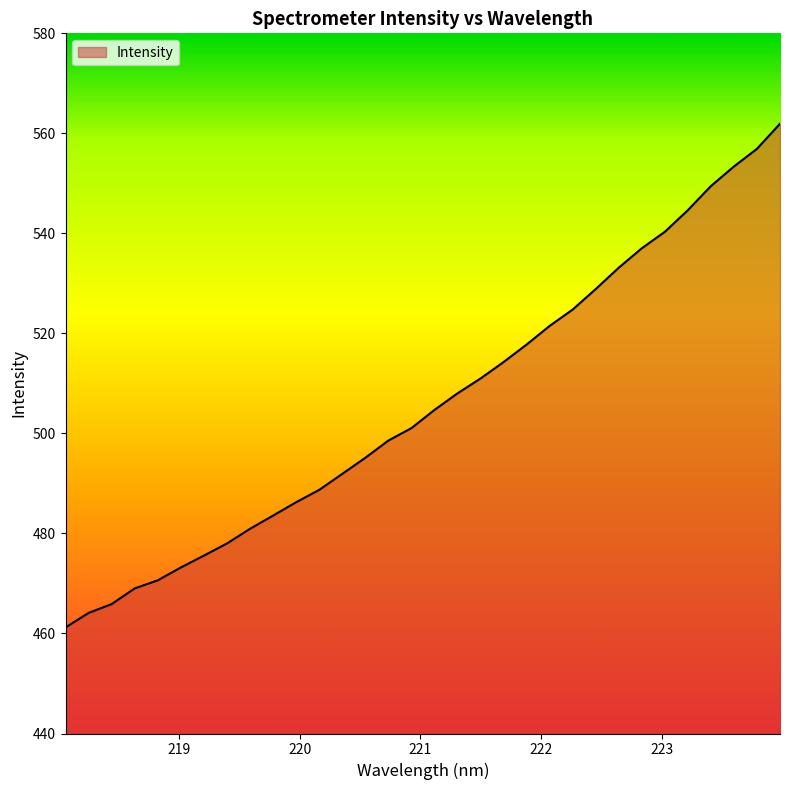

How many distinct data groups are displayed?

1